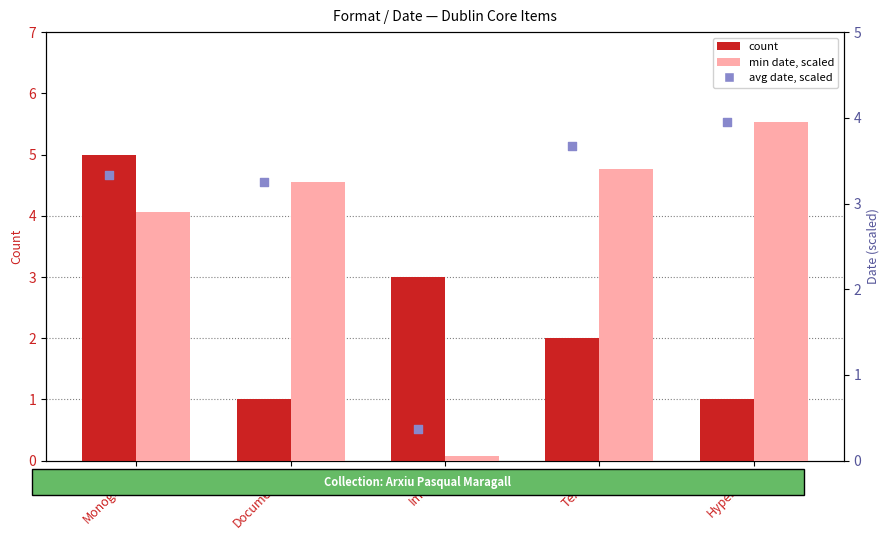

Is the value of count at Monografia greater than the value of avg date (scaled) at Monografia?

Yes